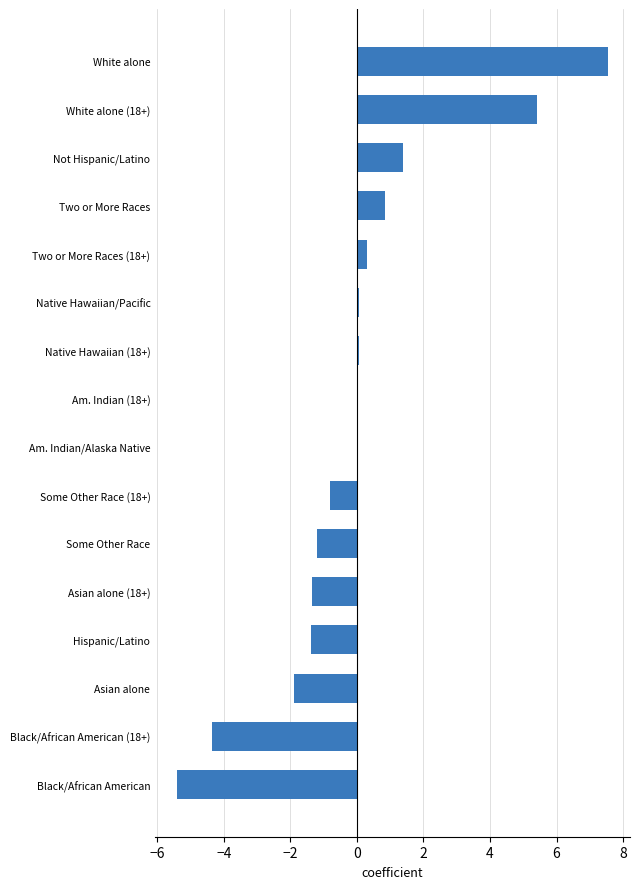

The chart shows a value of -0.9 at Hispanic/Latino. True or false?

False